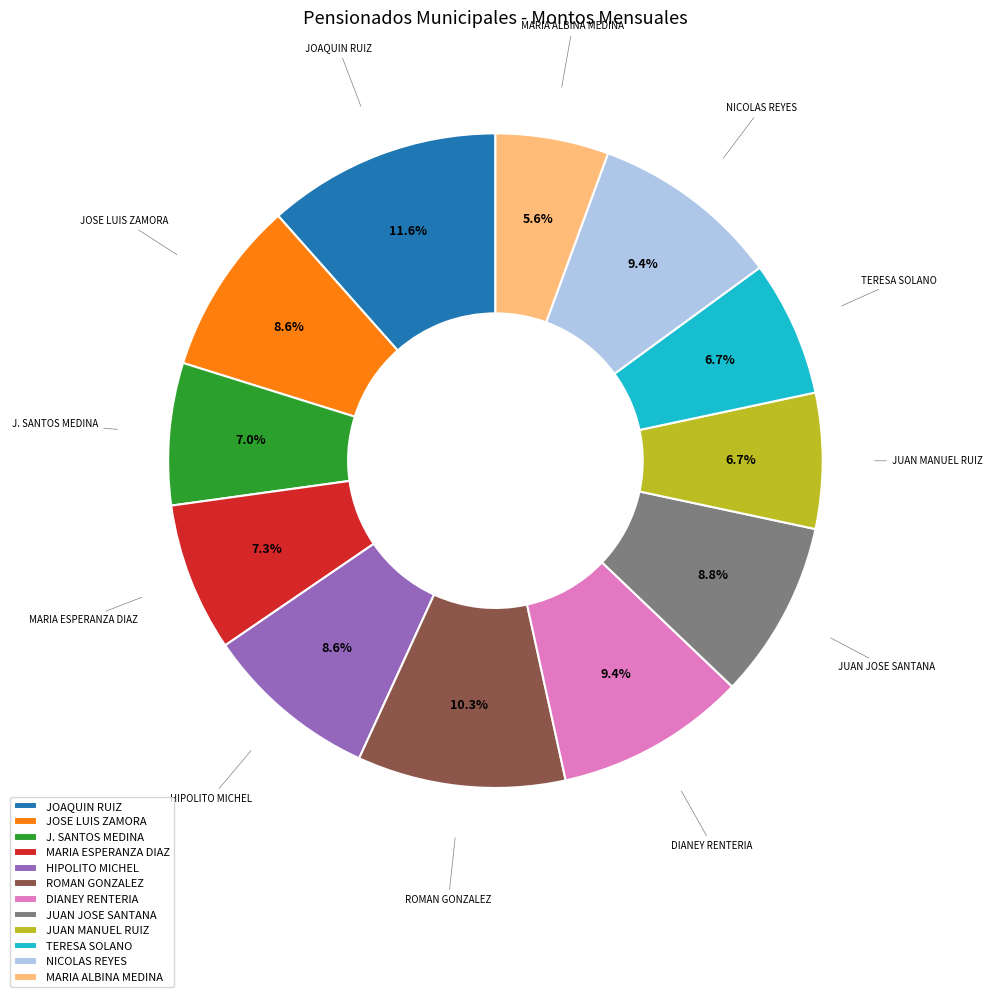

The JOAQUIN RUIZ slice represents 1% of the pie. True or false?

False